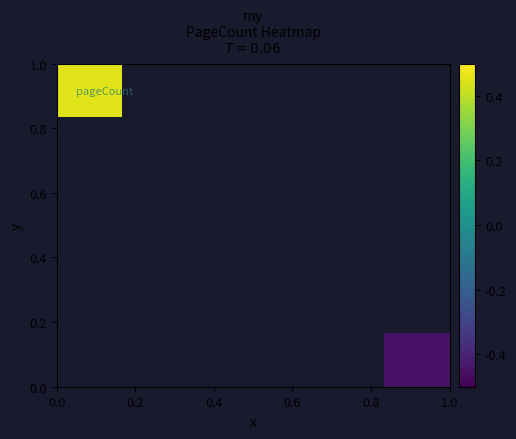

Between 0.4 and 0.2, which is larger?

0.2